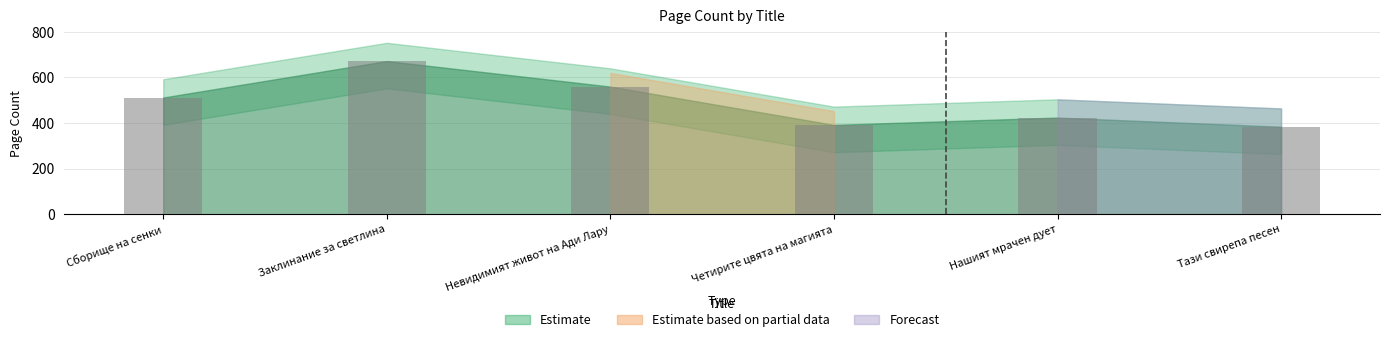

What is the value of the 5th bar from the left?

424